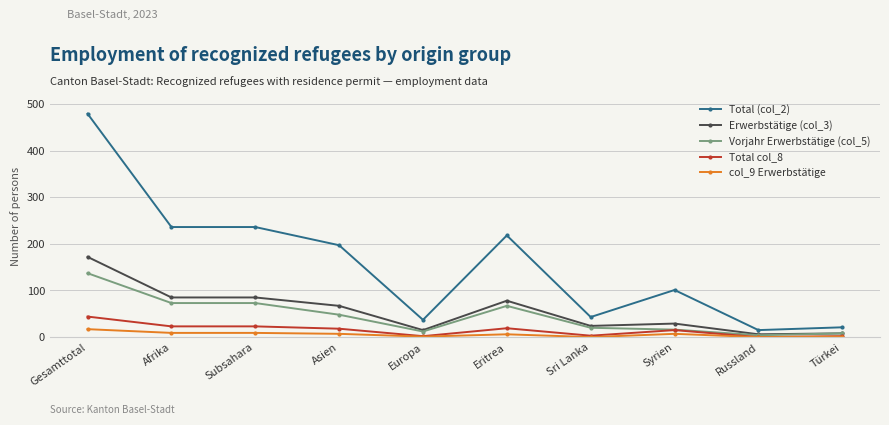

How many categories are shown in the chart?

10